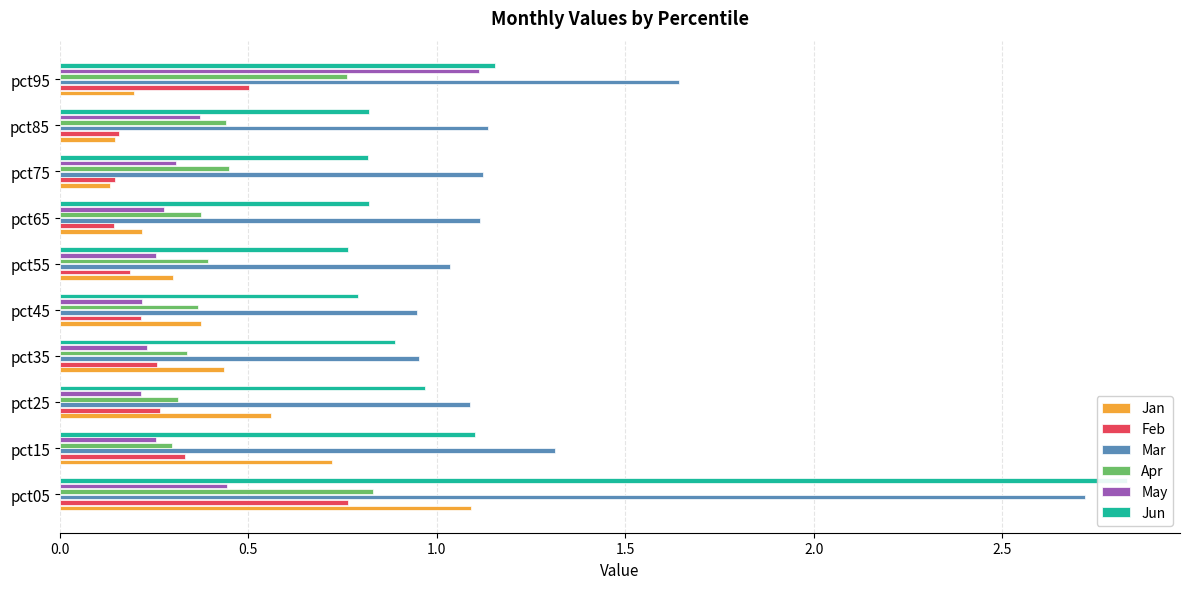

True or false: Jan has a value of 0.1 at pct85.

False